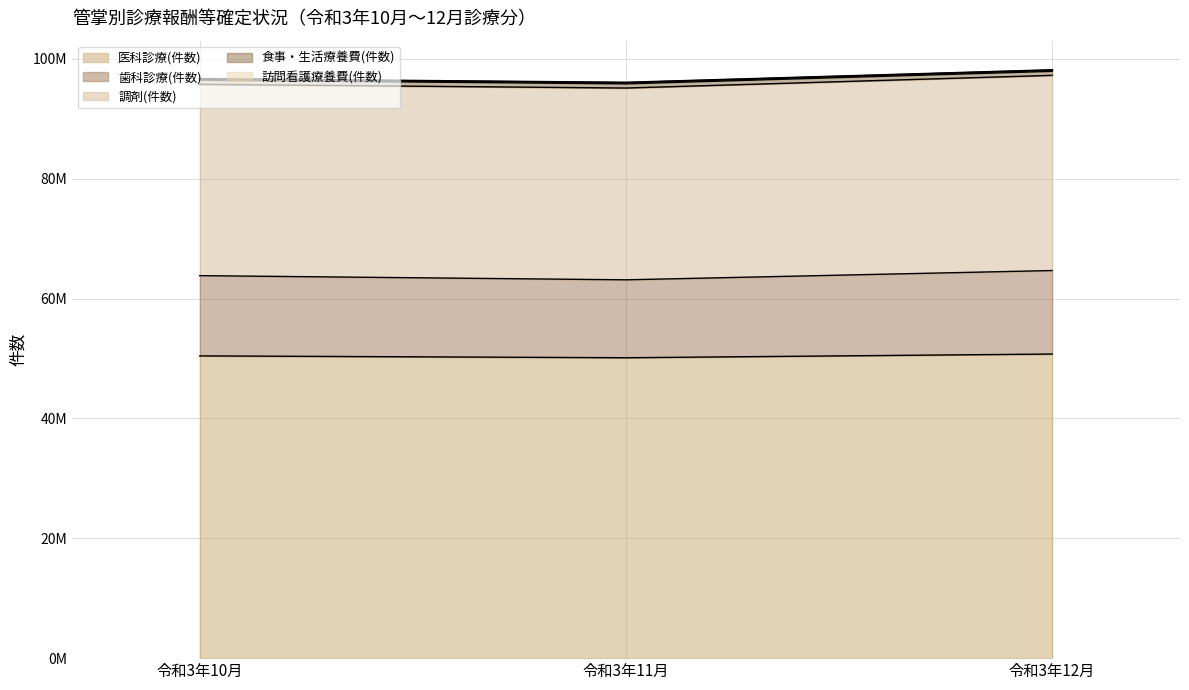

Between 令和3年11月 and 令和3年12月, which series saw the biggest shift?

歯科診療(件数)